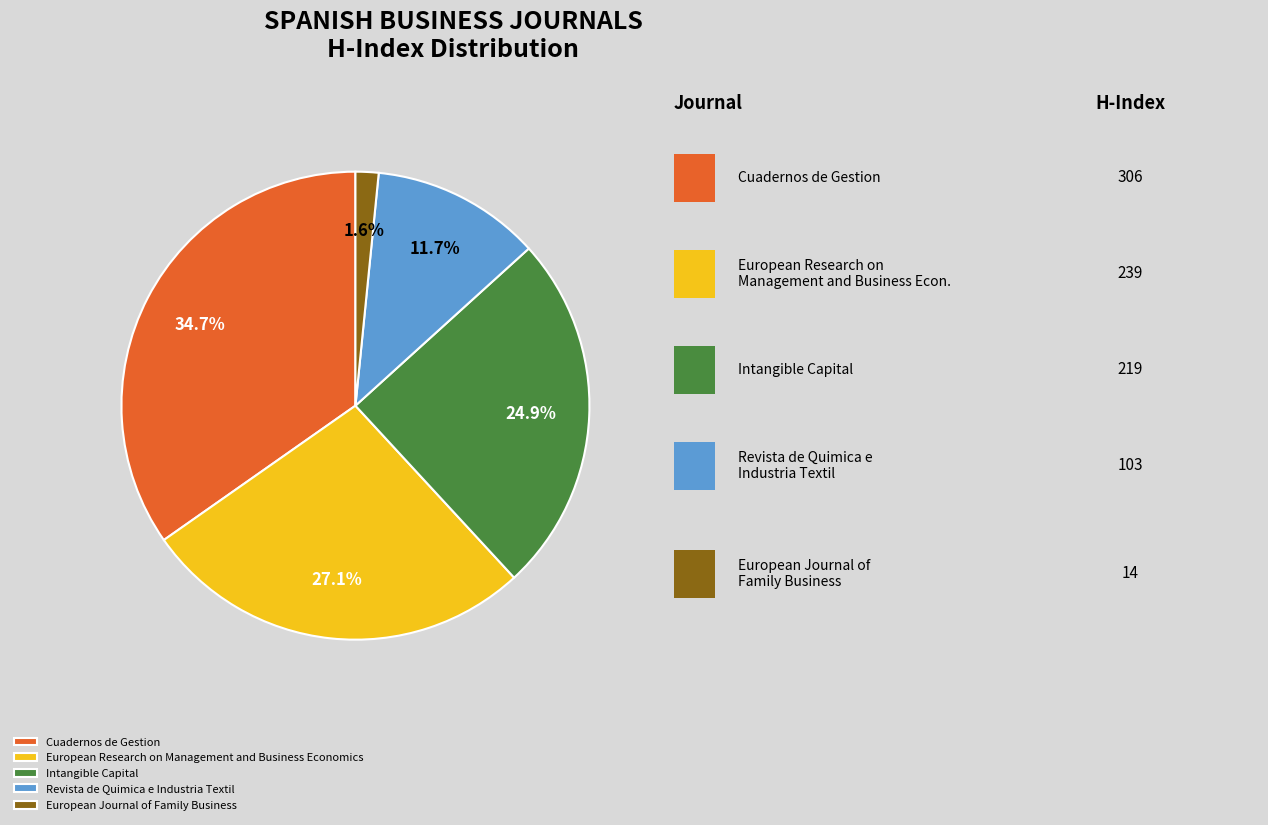

How much of the chart is everything except European Research on Management and Business Economics?

72.9%